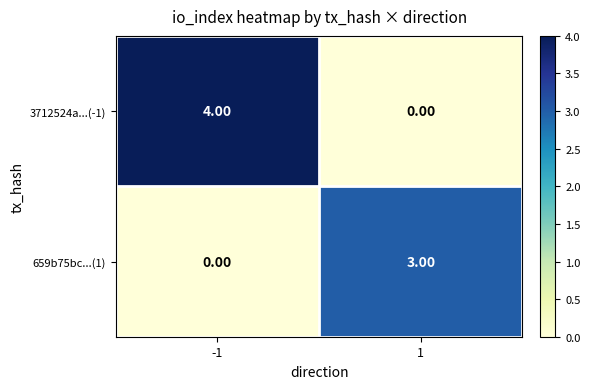

List the series in order of their peak value, lowest first.

659b75bc...(1), 3712524a...(-1)